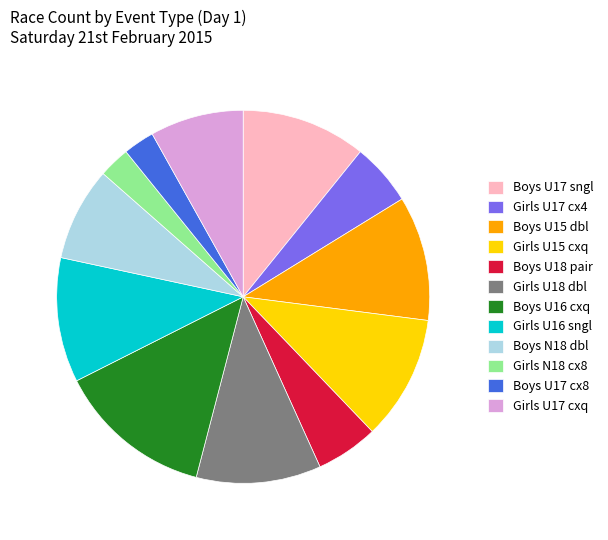

Count the number of slices in the pie.

12